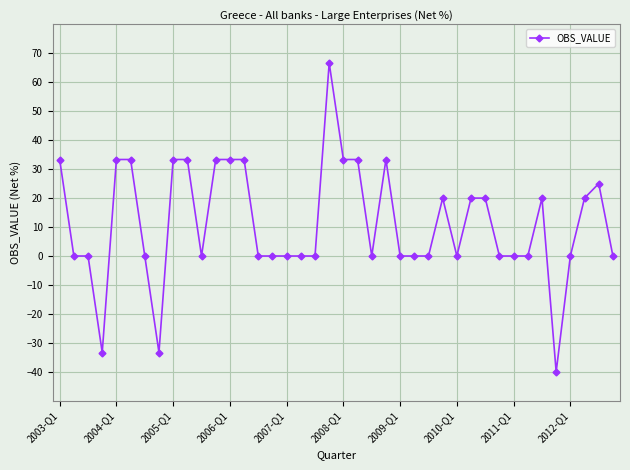

What is the smallest value displayed?

-40.0